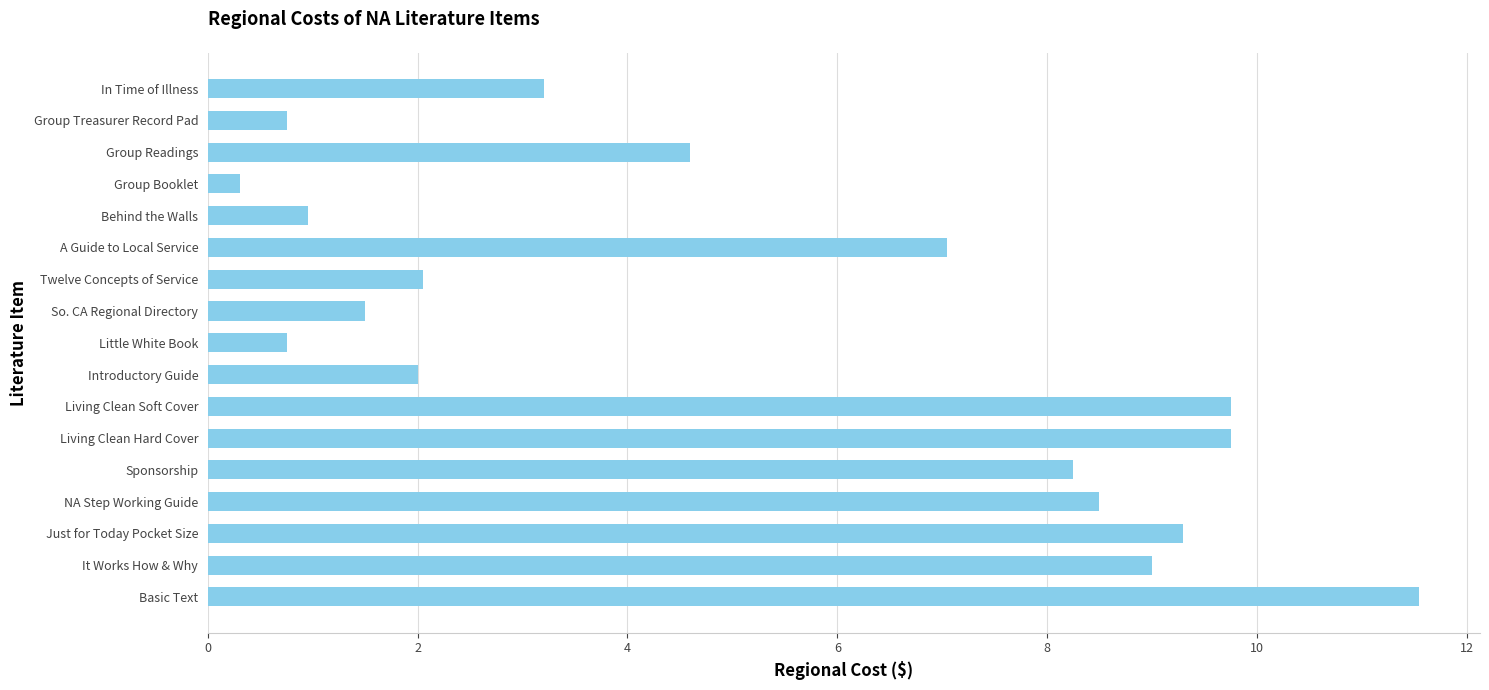

What is the difference between the maximum and minimum values?

11.2